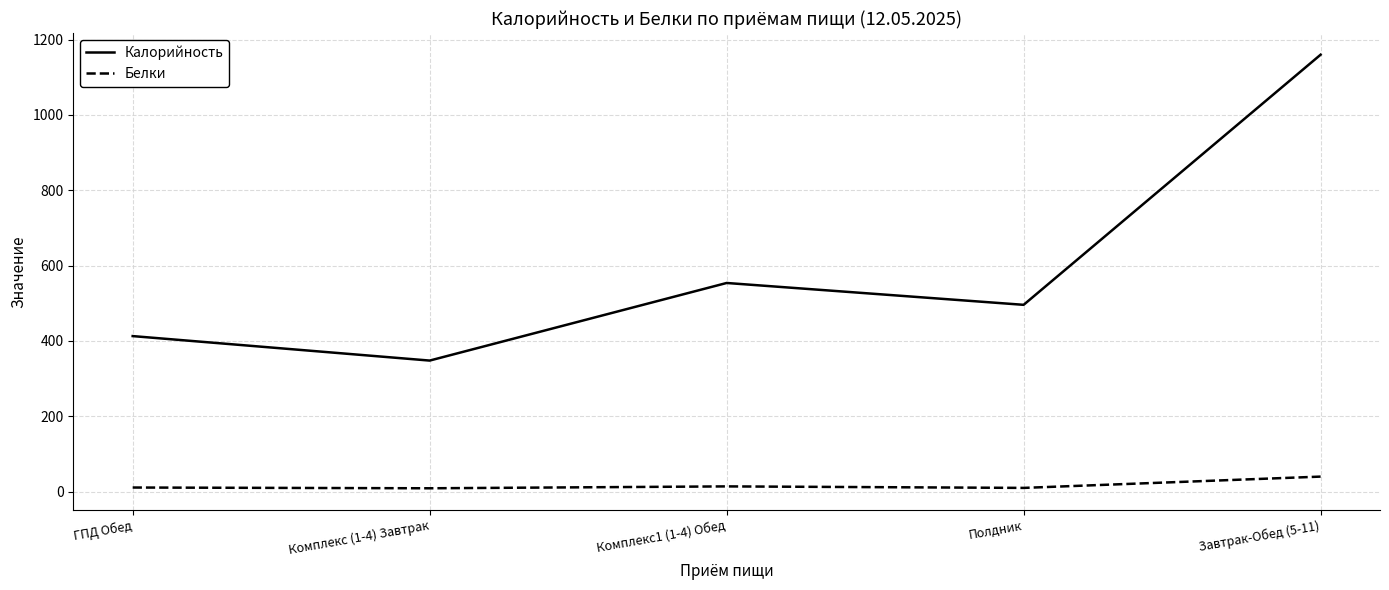

True or false: Калорийность has a value of 348 at Комплекс (1-4) Завтрак.

True